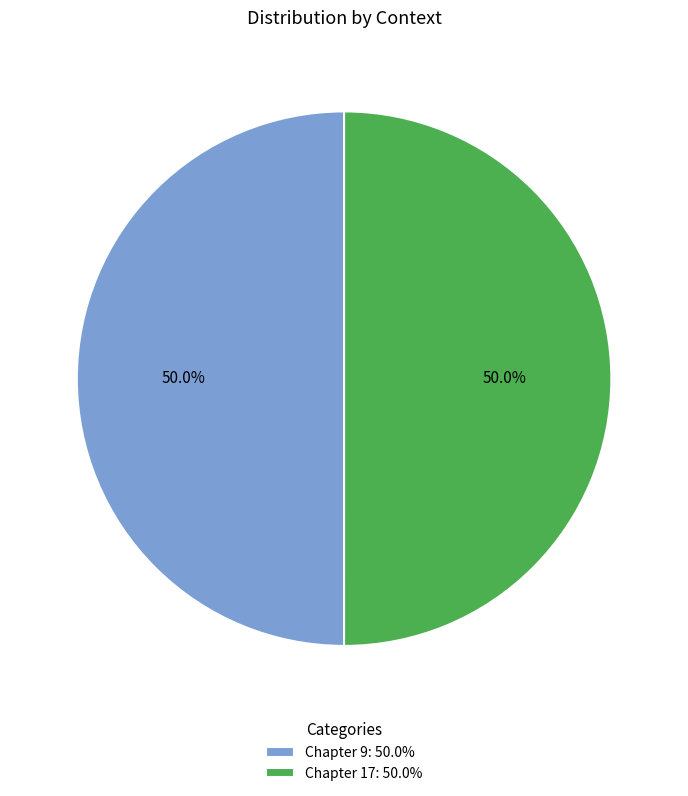

Is the sum of Chapter 9 and Chapter 17 greater than half?

Yes